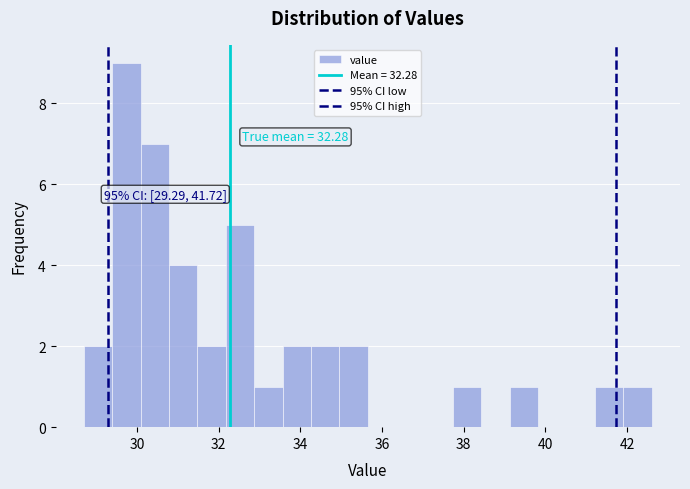

Around what value on the x-axis is the tallest bar? Give the approximate position of its centre, as read against the axis.

29.8